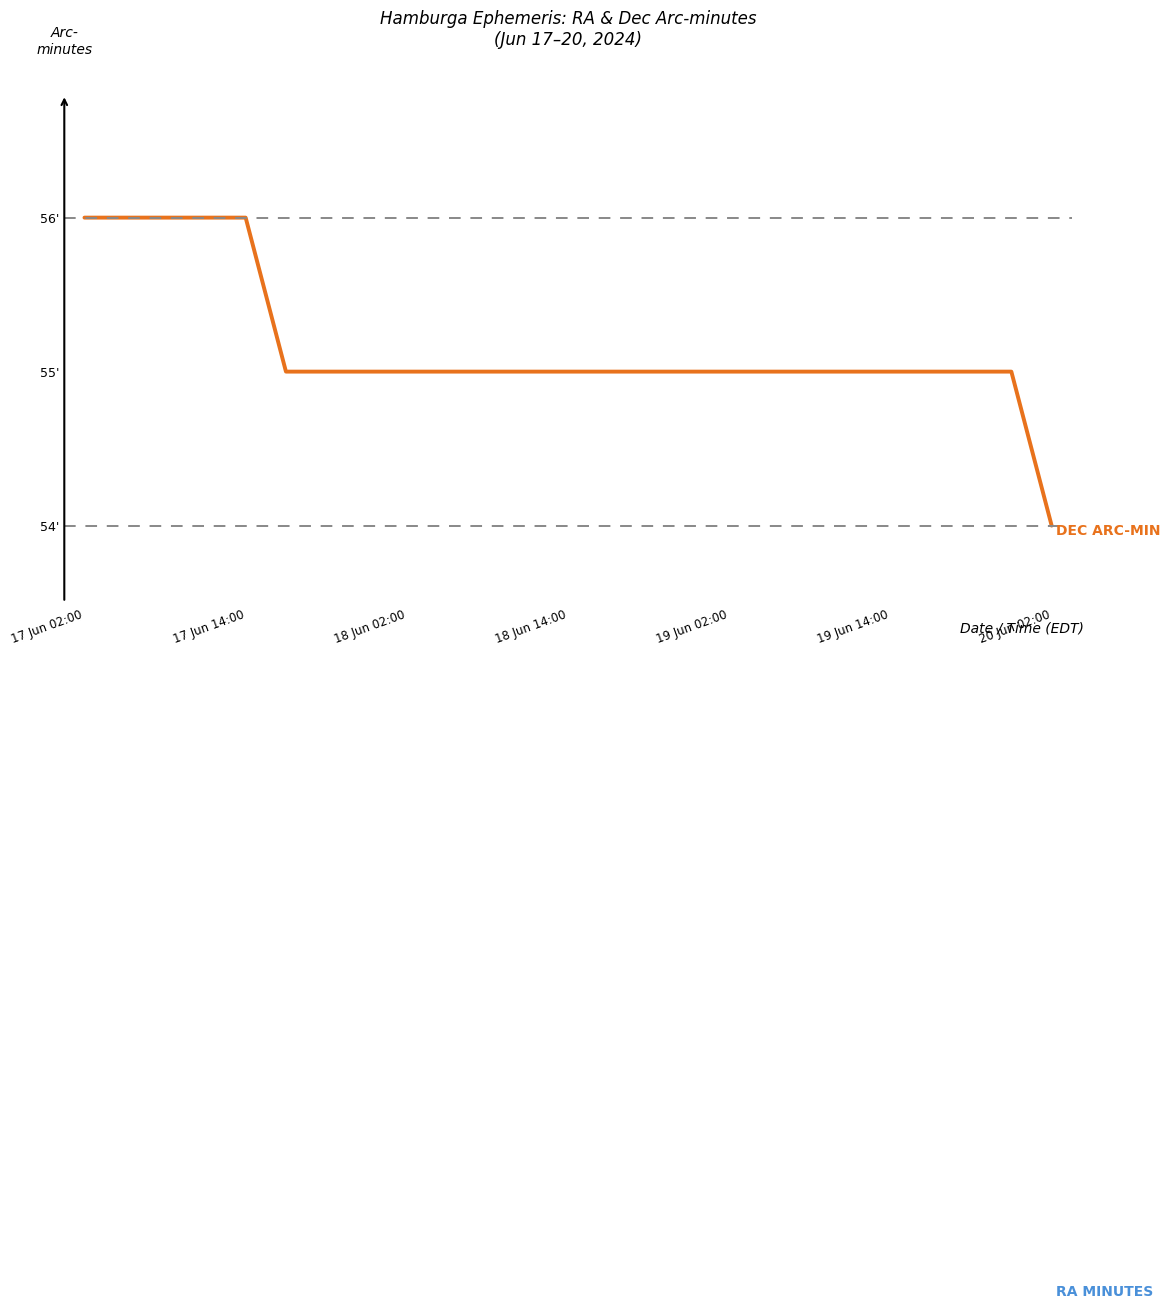

The value of Dec arc-minutes at 14 is 55. True or false?

True